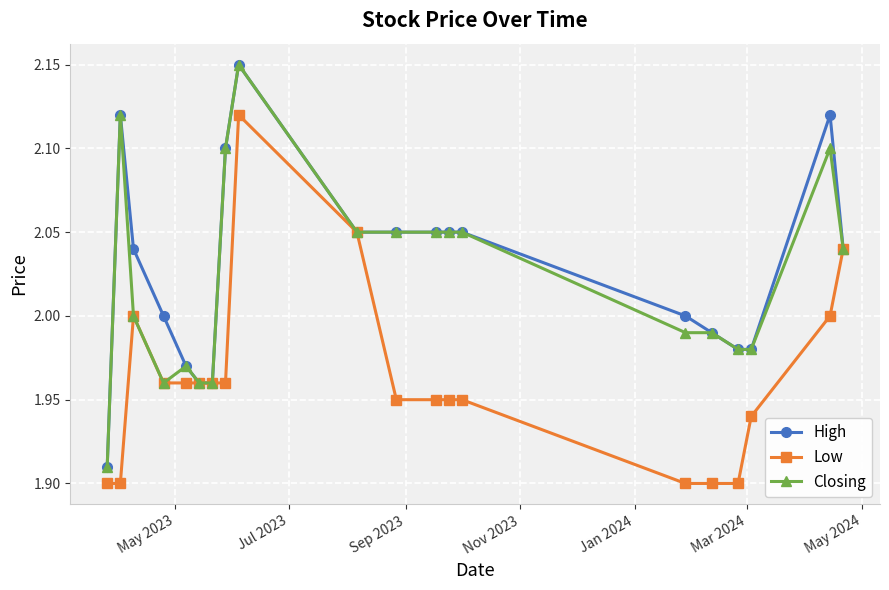

True or false: High has more than 1 points higher than both neighbors.

True